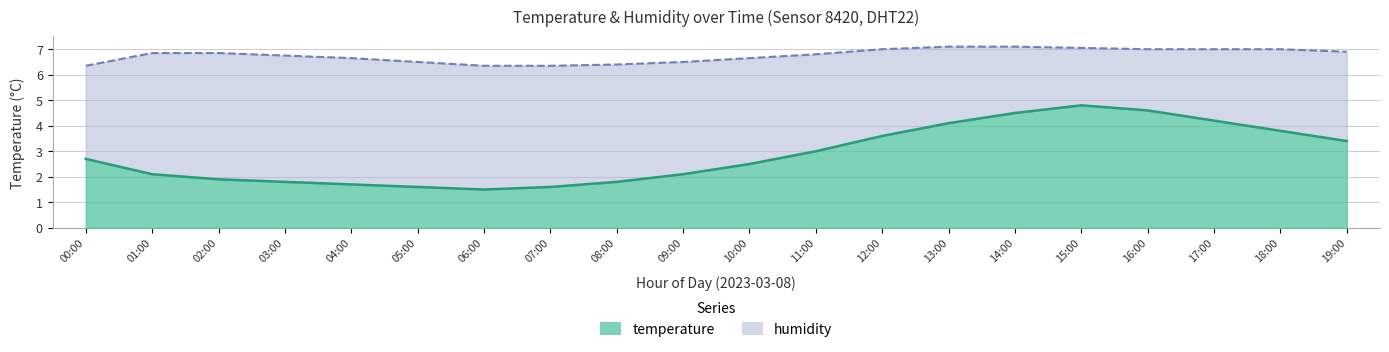

What is the sum of all values?

57.3